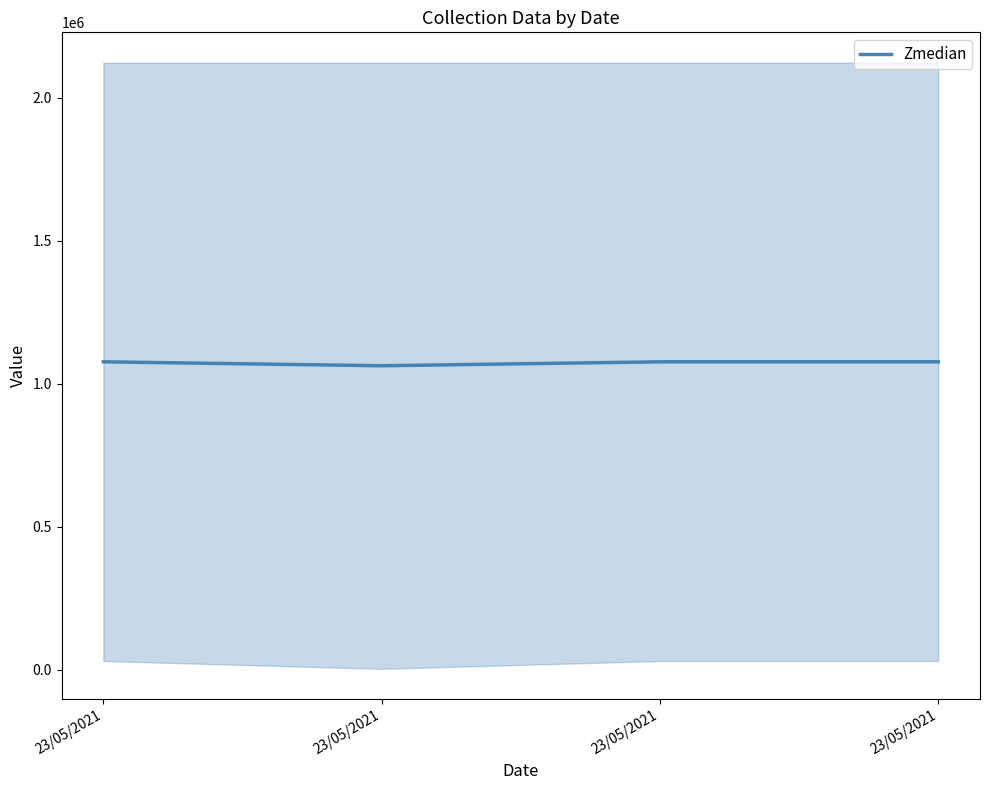

What is the difference between the maximum and second lowest values?

2.0